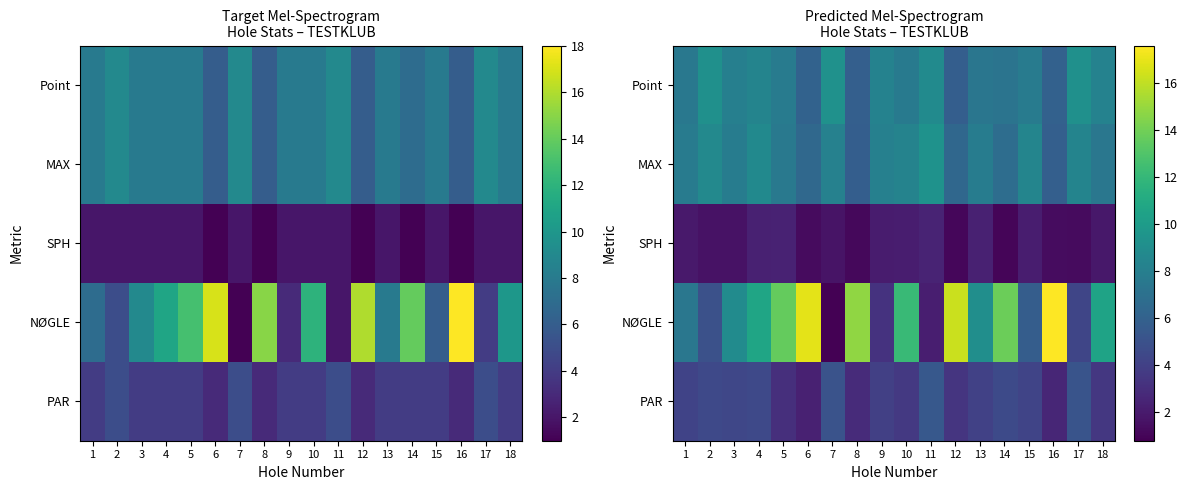

At which category is the sum across all series the highest?

4